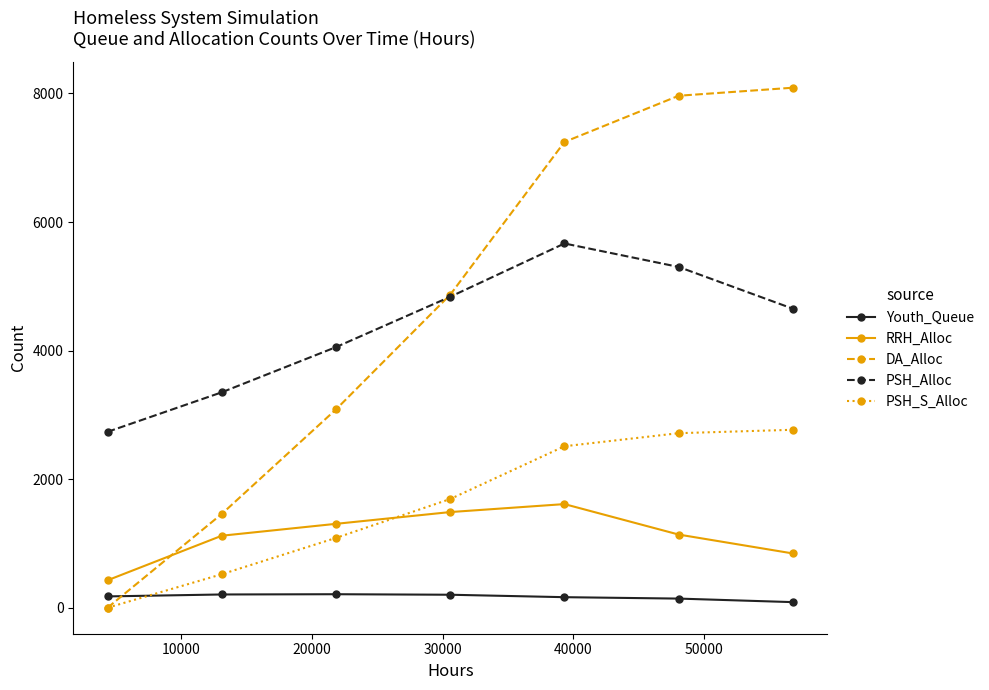

Which series has the largest range (max minus min)?

DA_Alloc